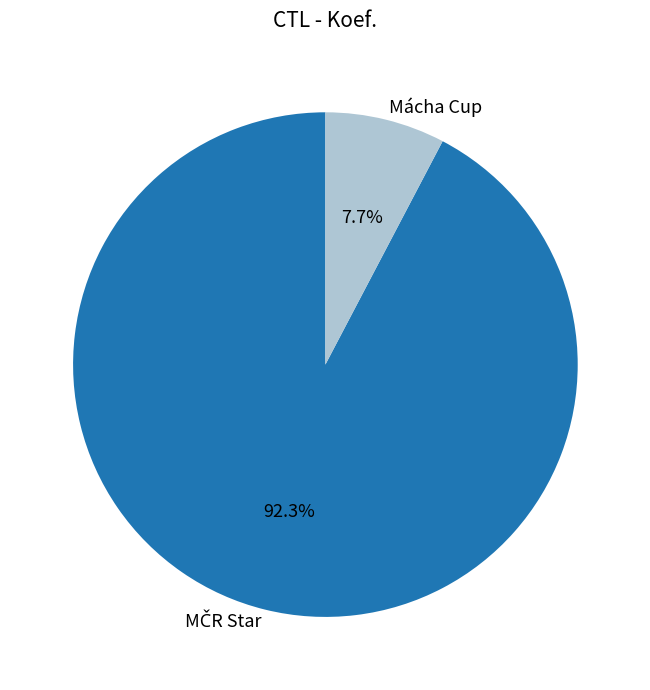

Count the number of slices in the pie.

2